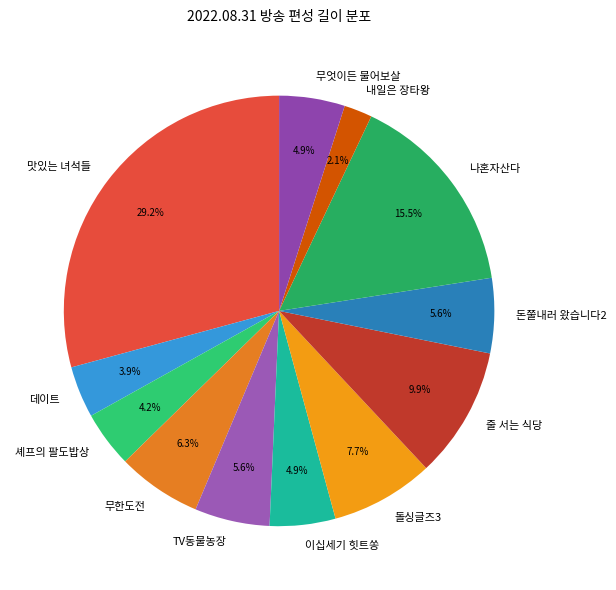

What percentage is the 돈쭐내러 왔습니다2 slice, to the nearest percent?

6%